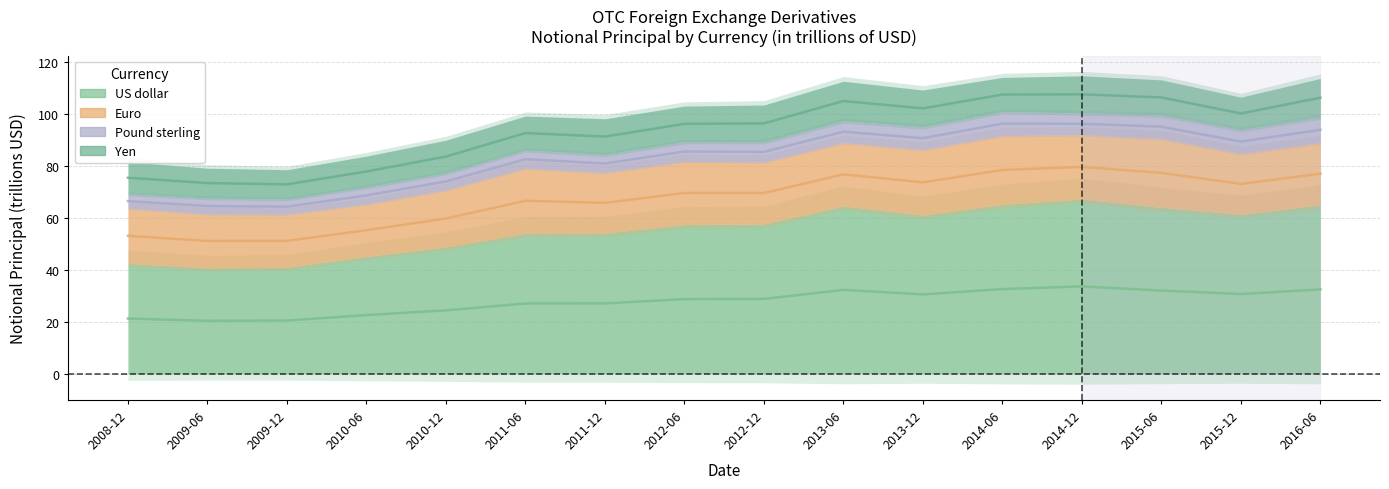

True or false: US dollar and Pound sterling cross at least once.

False